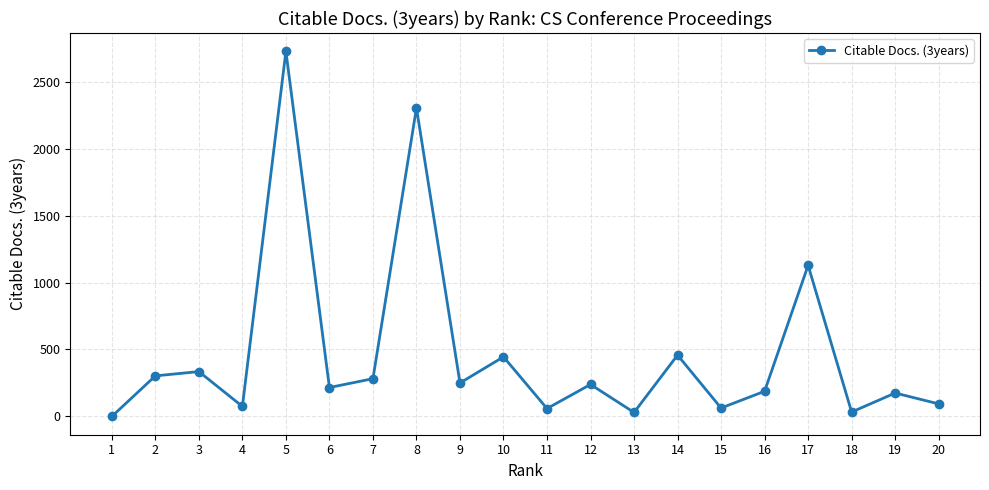

Count the number of data series in this chart.

1